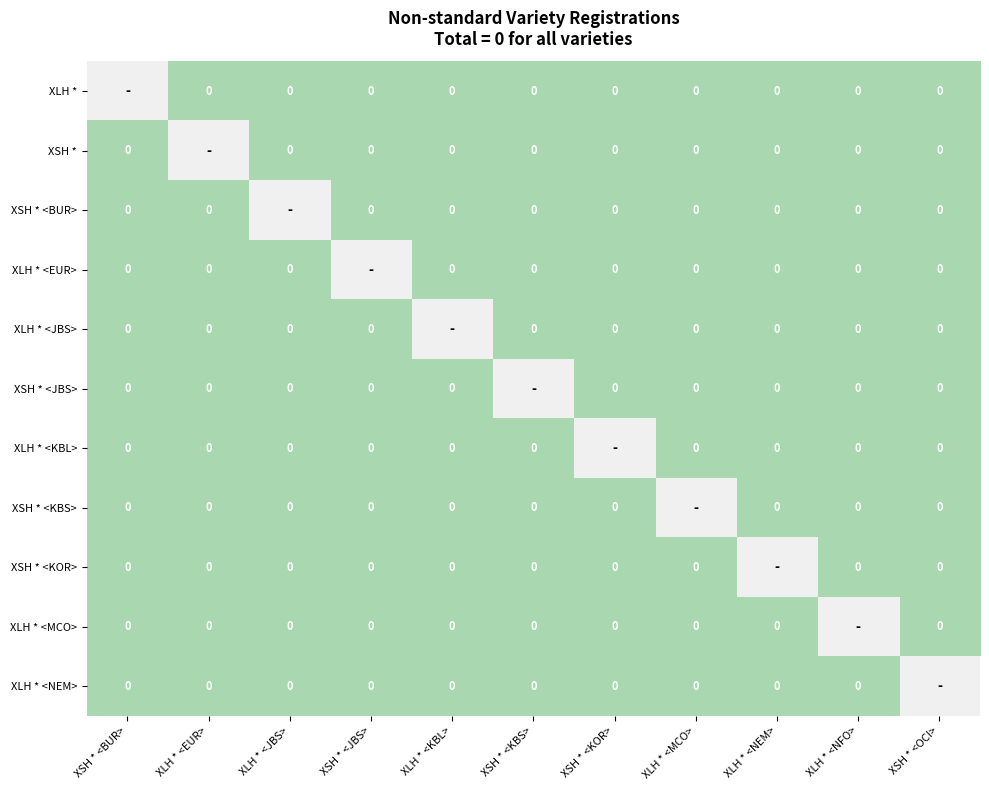

Rank the series at XSH * <JBS> from highest to lowest value.

XLH *, XSH *, XSH * <BUR>, XLH * <EUR>, XLH * <JBS>, XSH * <JBS>, XLH * <KBL>, XSH * <KBS>, XSH * <KOR>, XLH * <MCO>, XLH * <NEM>